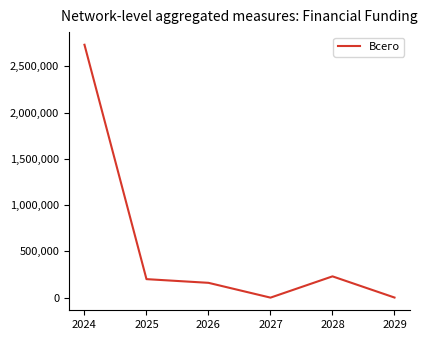

Approximately how many times larger is the value at 2026 compared to 2028?

0.7